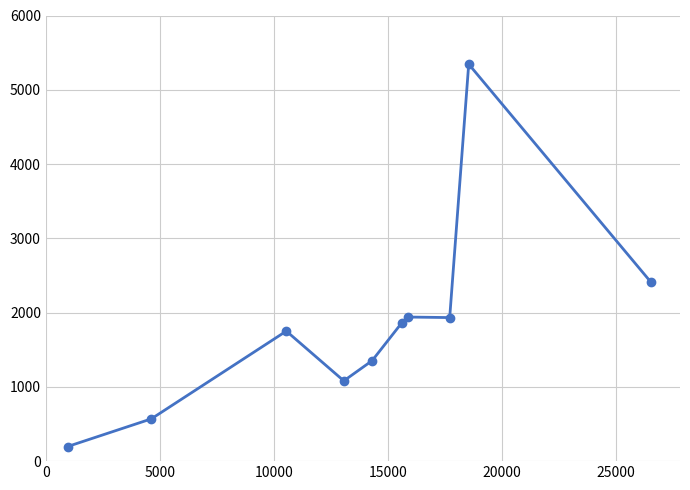

What is the sum of all values?

18445